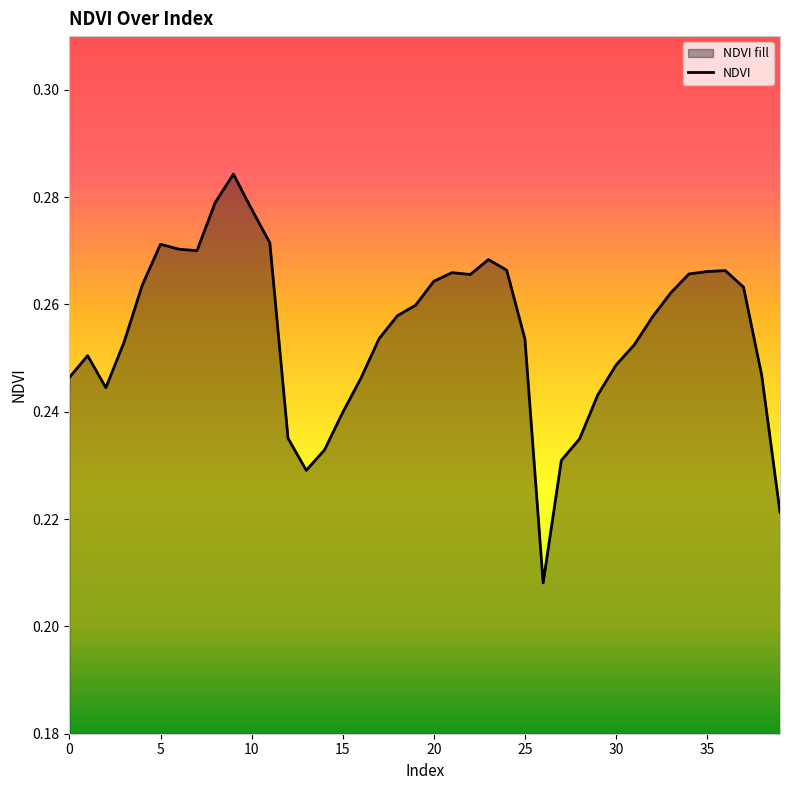

At which category does the chart reach its peak across all series?

9